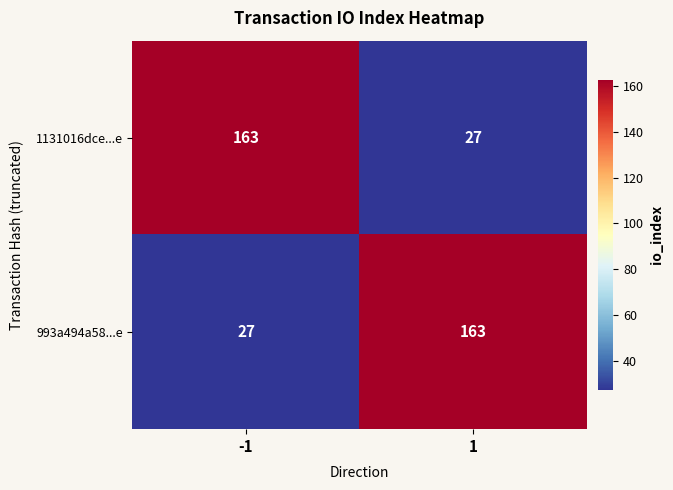

What is the sum of all 993a494a58...e values?

190